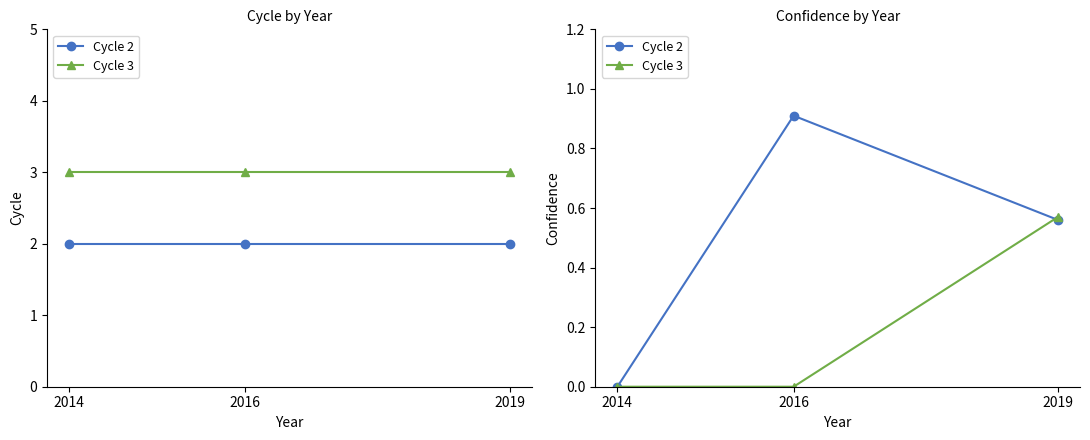

List the labels in order of Cycle 3 value, smallest first.

2014, 2016, 2019